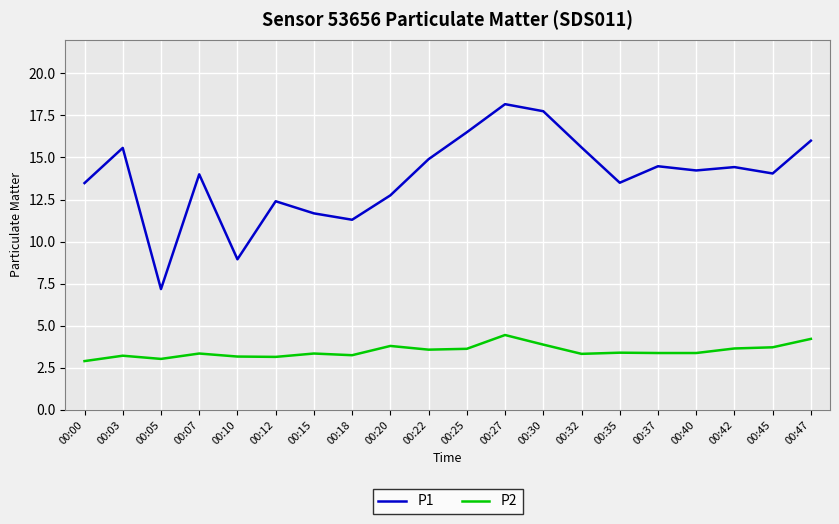

Which series has the largest total across all categories?

P1